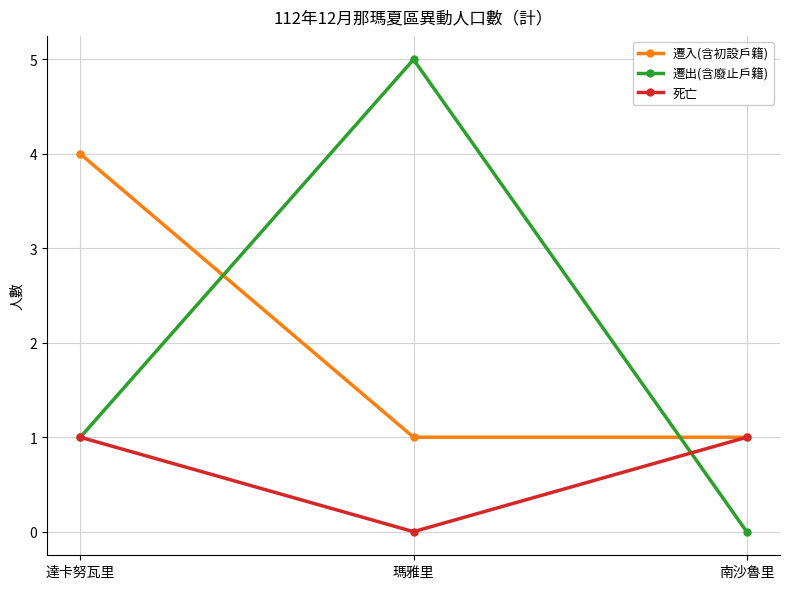

What is the difference between the highest and lowest values at 南沙魯里?

1